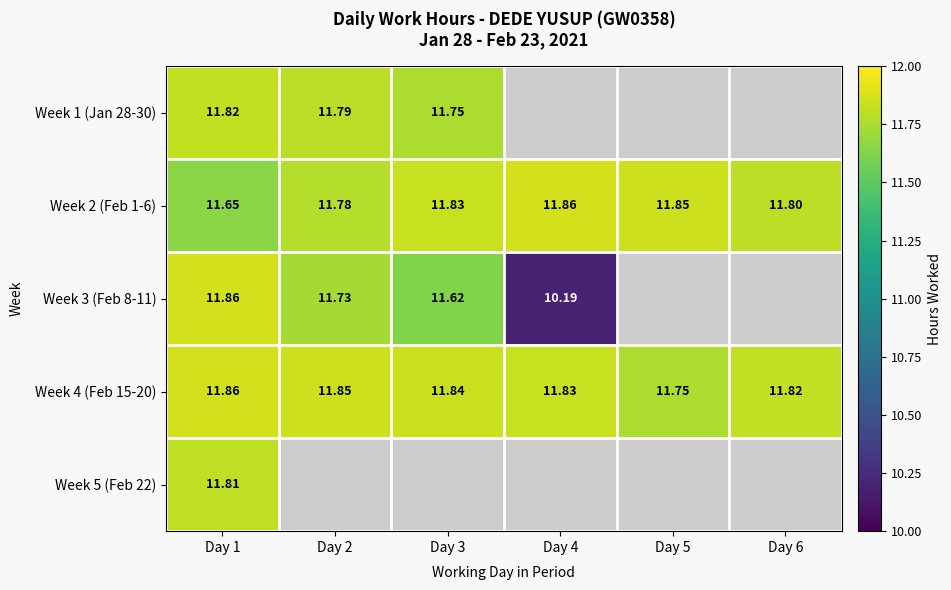

Is the value of Week 3 (Feb 8-11) at Day 1 greater than the value of Week 1 (Jan 28-30) at Day 1?

Yes